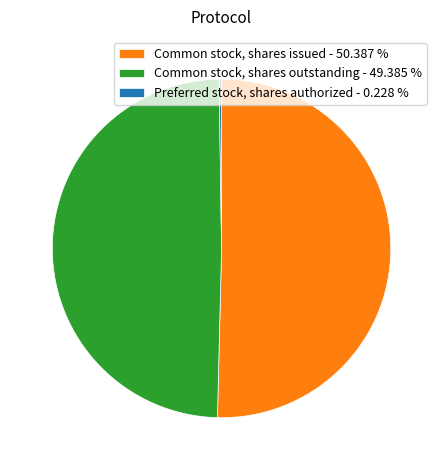

Does Common stock, shares issued - 50.387 % account for over 50% of the chart?

Yes